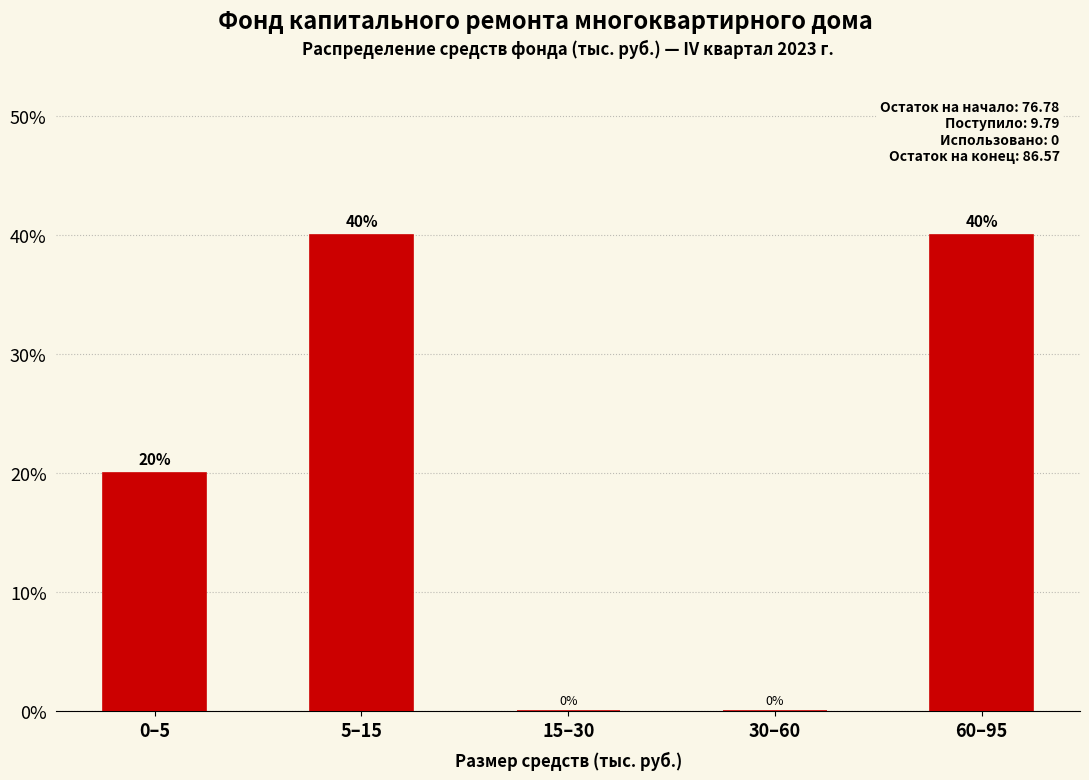

Reading left to right, what are all the values shown in this chart?

0–5=20	5–15=40	15–30=0	30–60=0	60–95=40